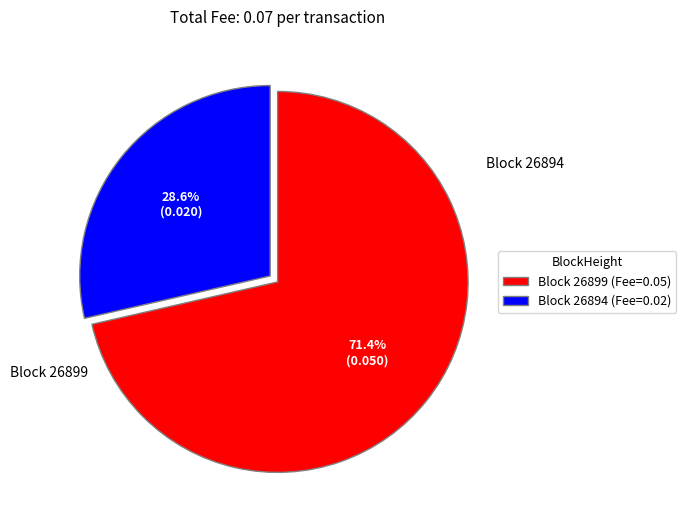

Is there a majority slice in this chart?

Yes